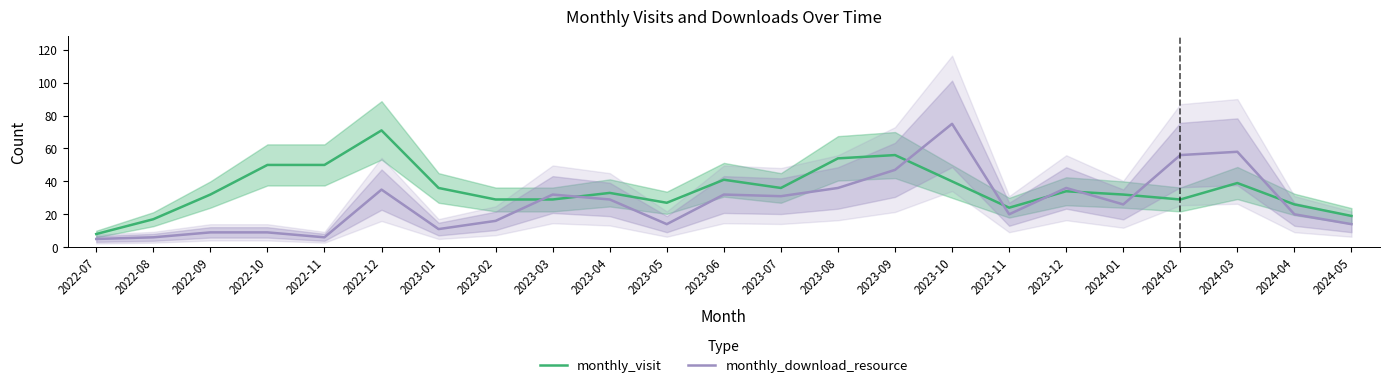

Where is monthly_visit nearest to the value 39?

2024-03